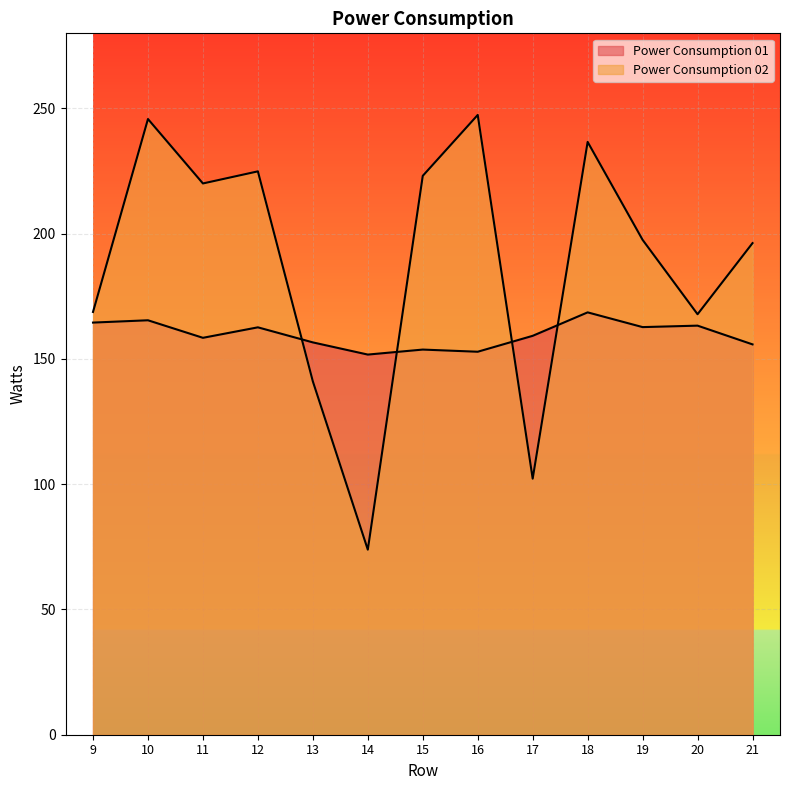

What is the difference between the highest and lowest values at 19?

34.8